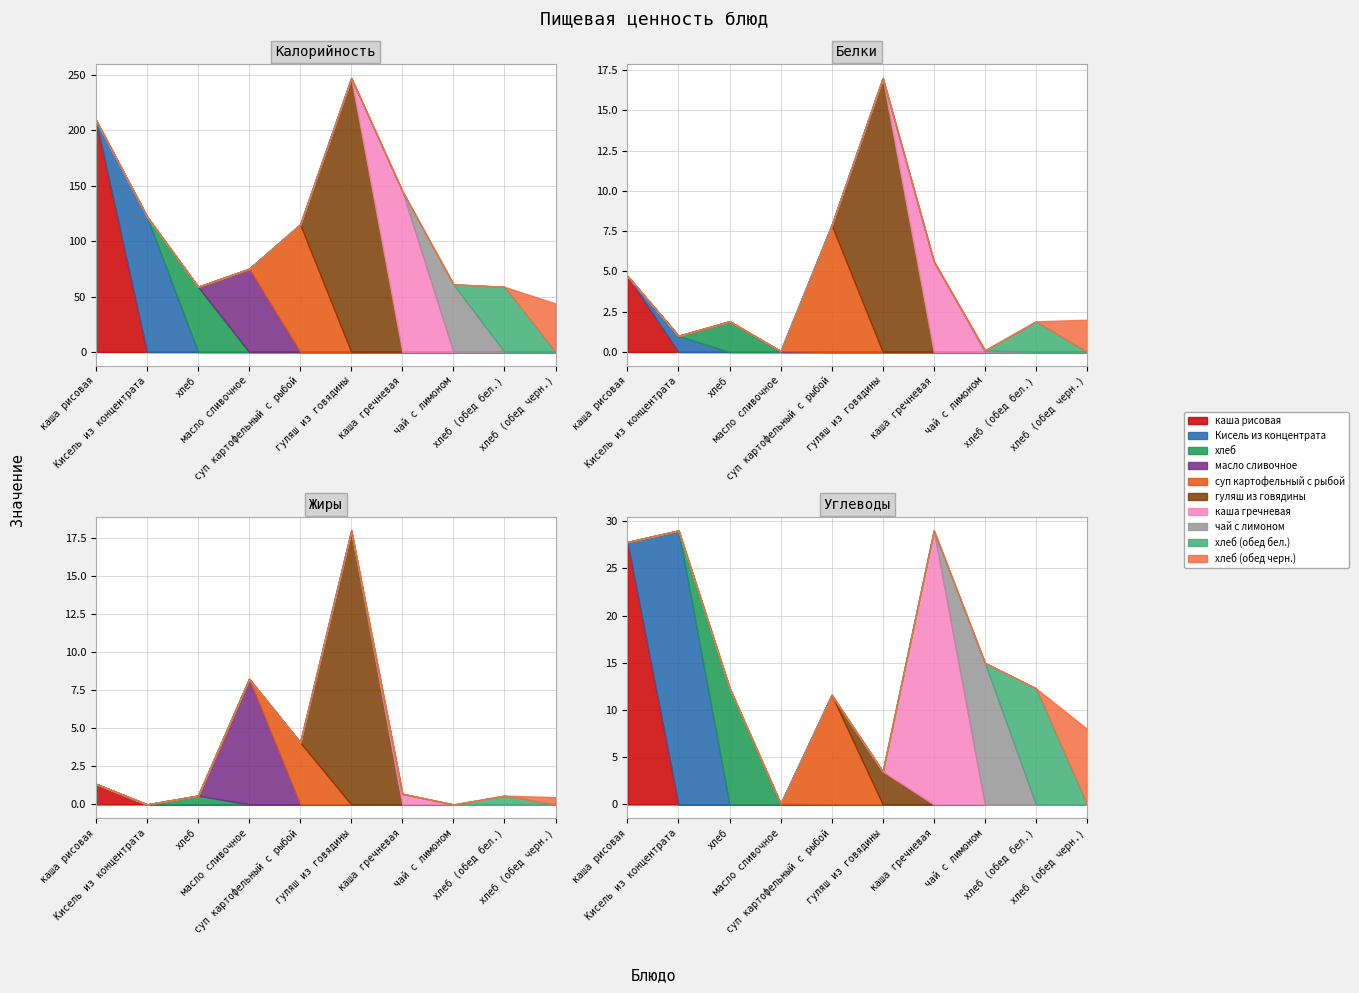

What is the sum of all Калорийность values?

1135.2